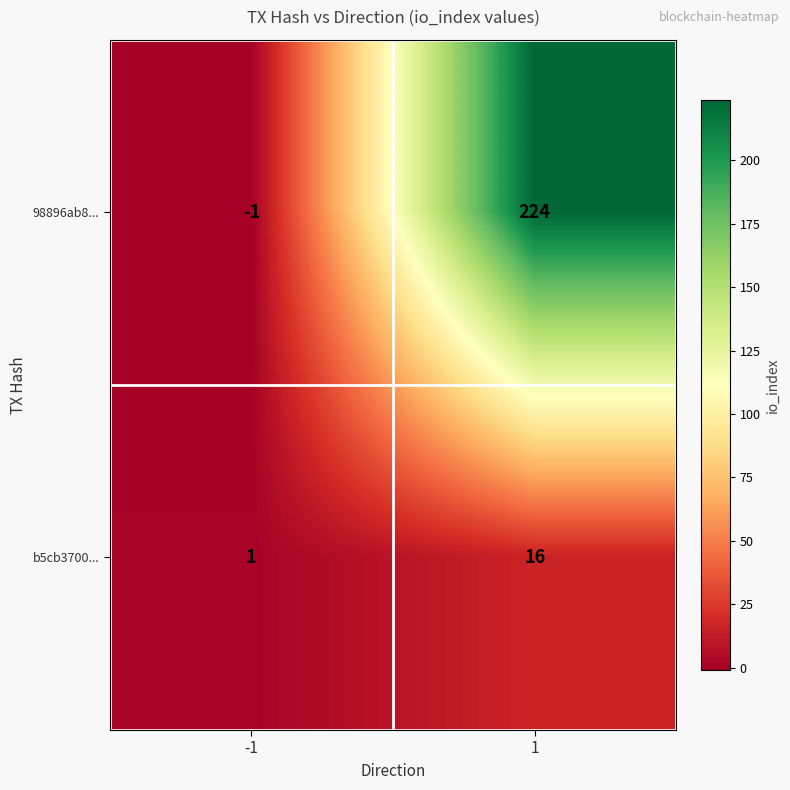

Which series changed the most between -1 and 1?

98896ab8...